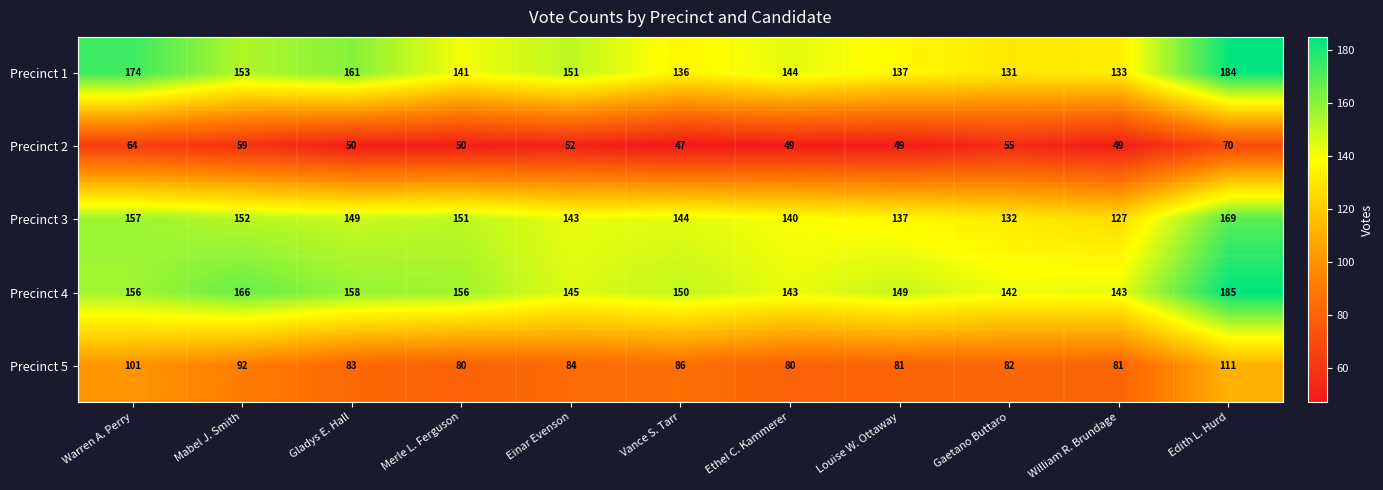

How many series are shown in this chart?

5